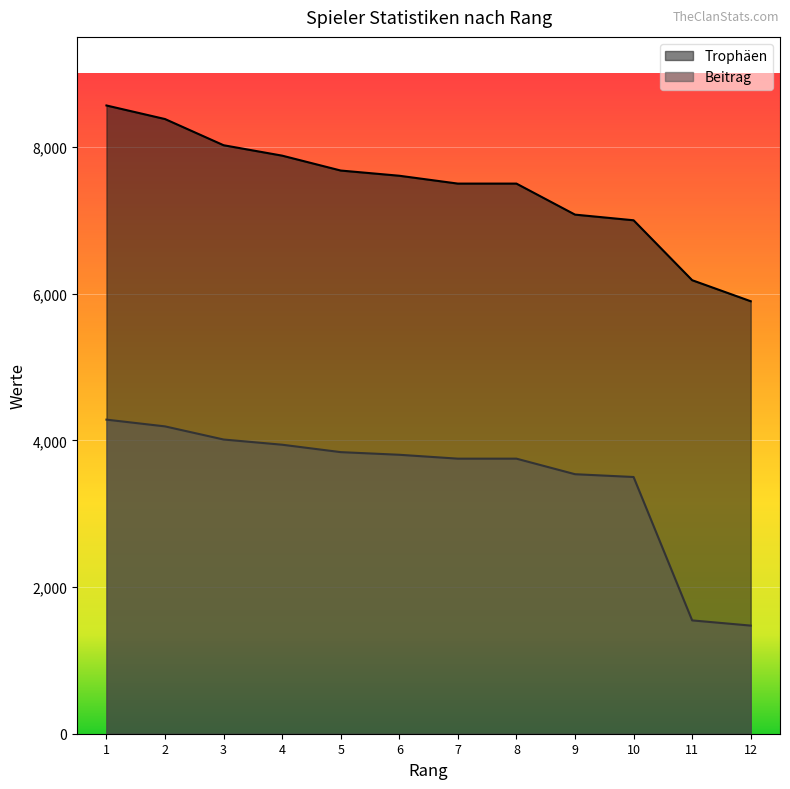

What is the average value of the Beitrag series?

3468